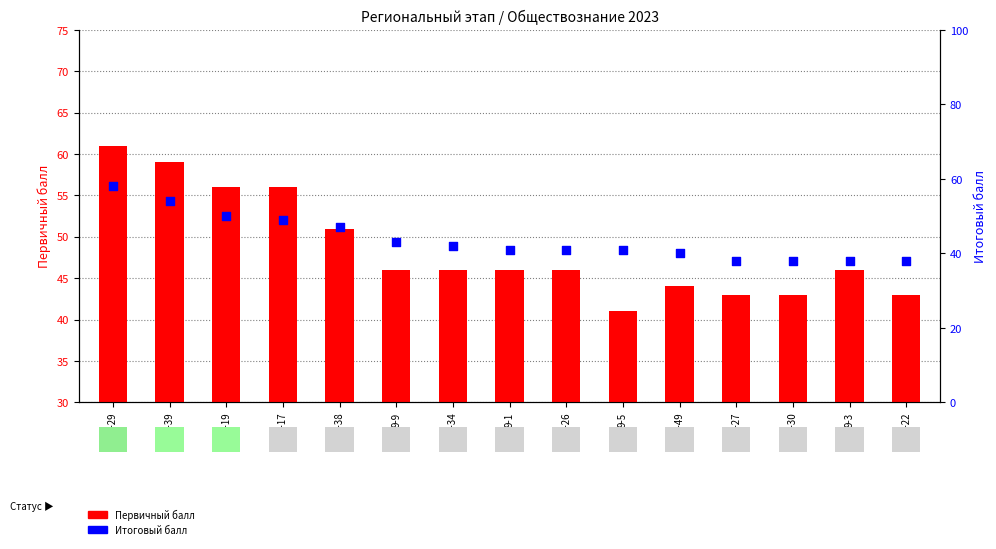

What are all the series names shown in the legend?

Первичный балл, Итоговый балл